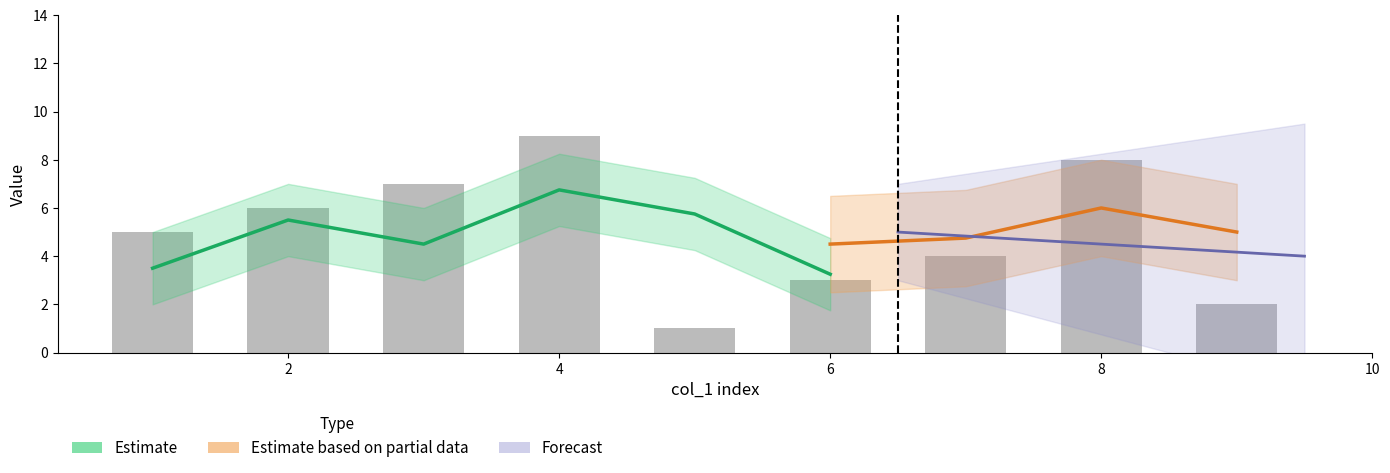

What is the maximum value shown in the chart?

9